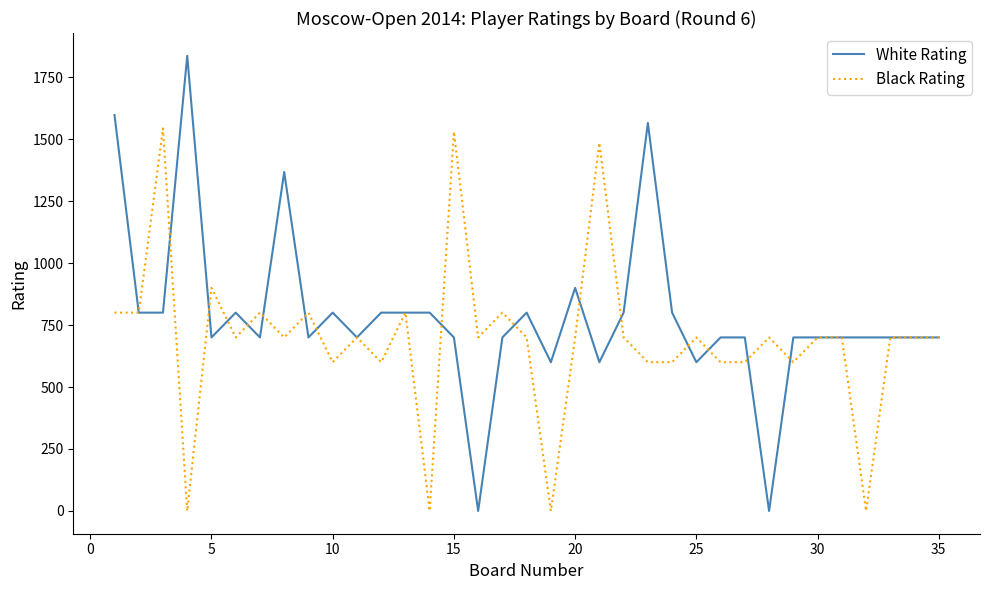

Which series has the largest range (max minus min)?

White Rating